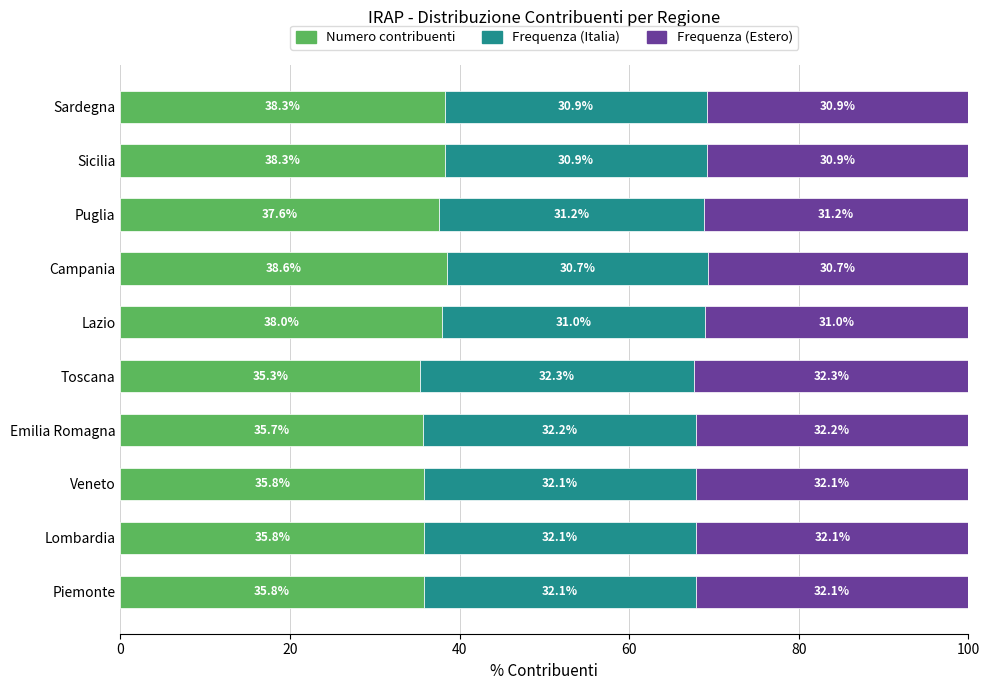

True or false: Numero contribuenti has a value of 35.3 at Toscana.

True